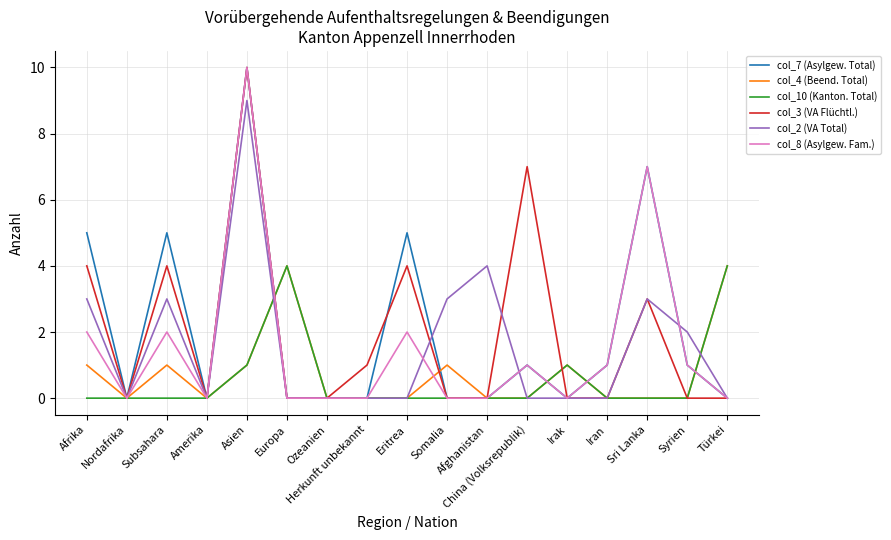

What position from the left is Iran?

14